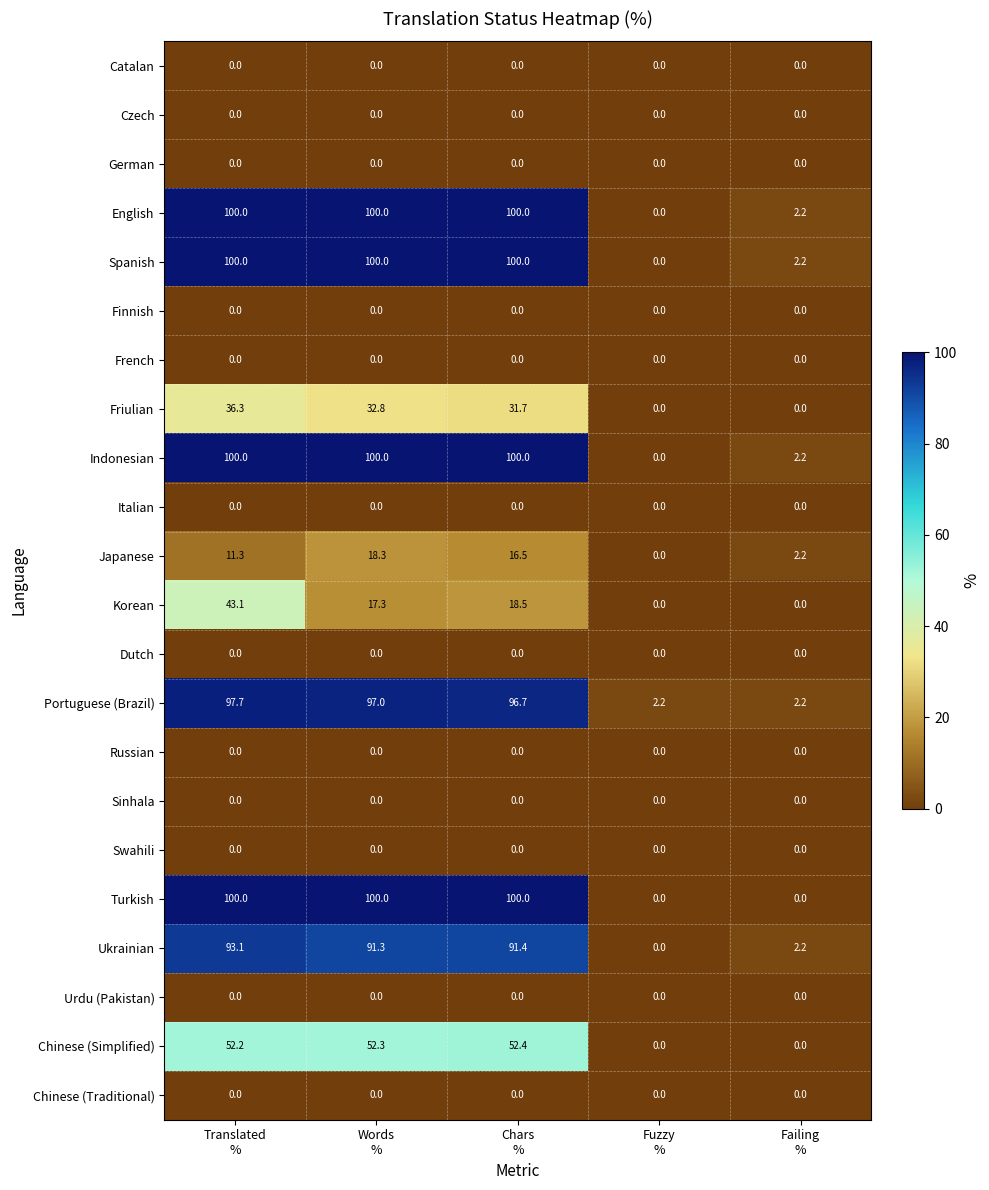

At how many categories does at least one series exceed 25?

3